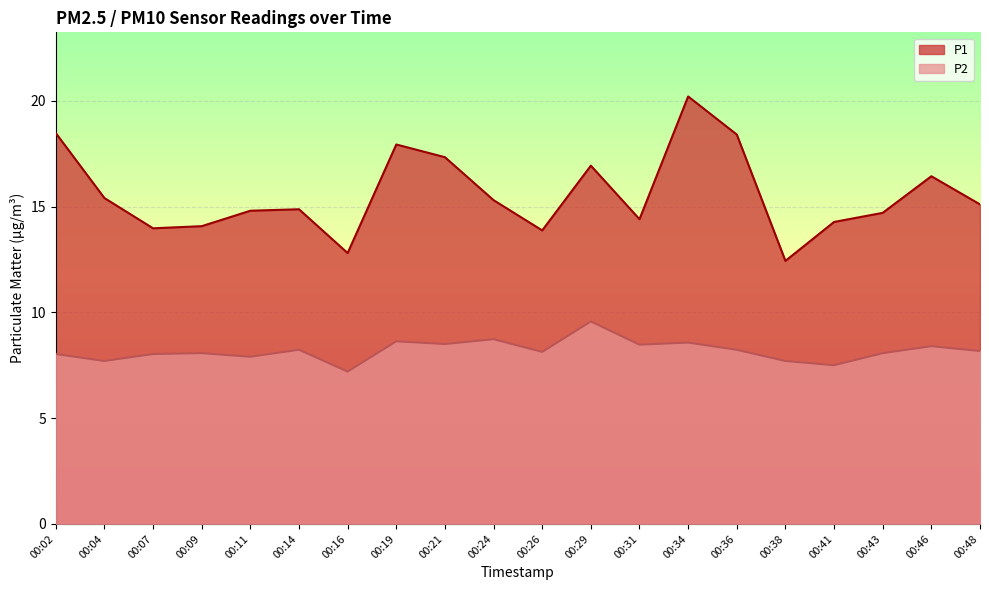

How many lines are shown in the chart?

2